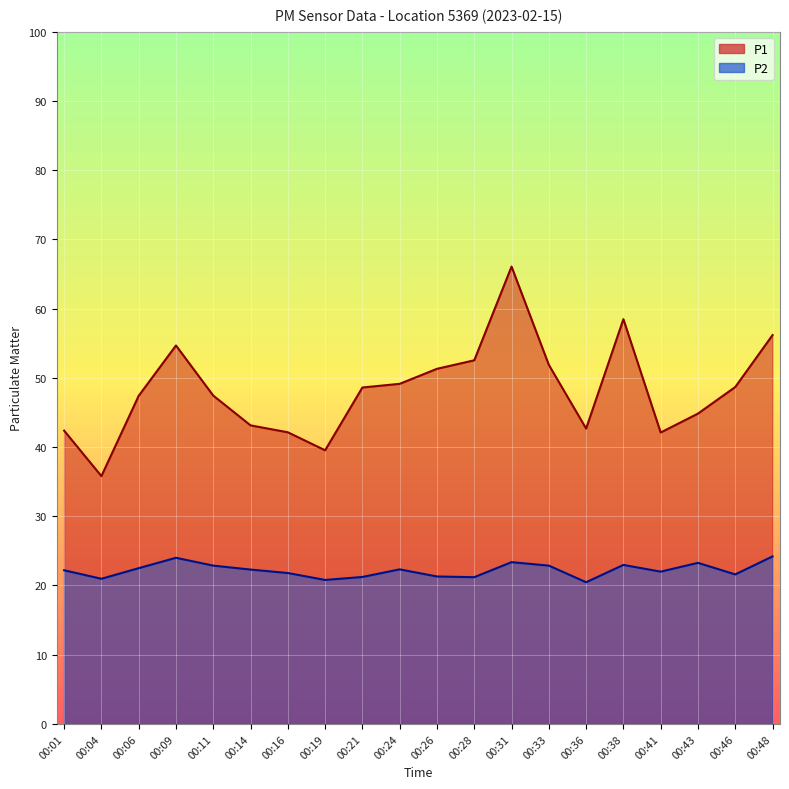

How many data points in P1 are above 48?

10